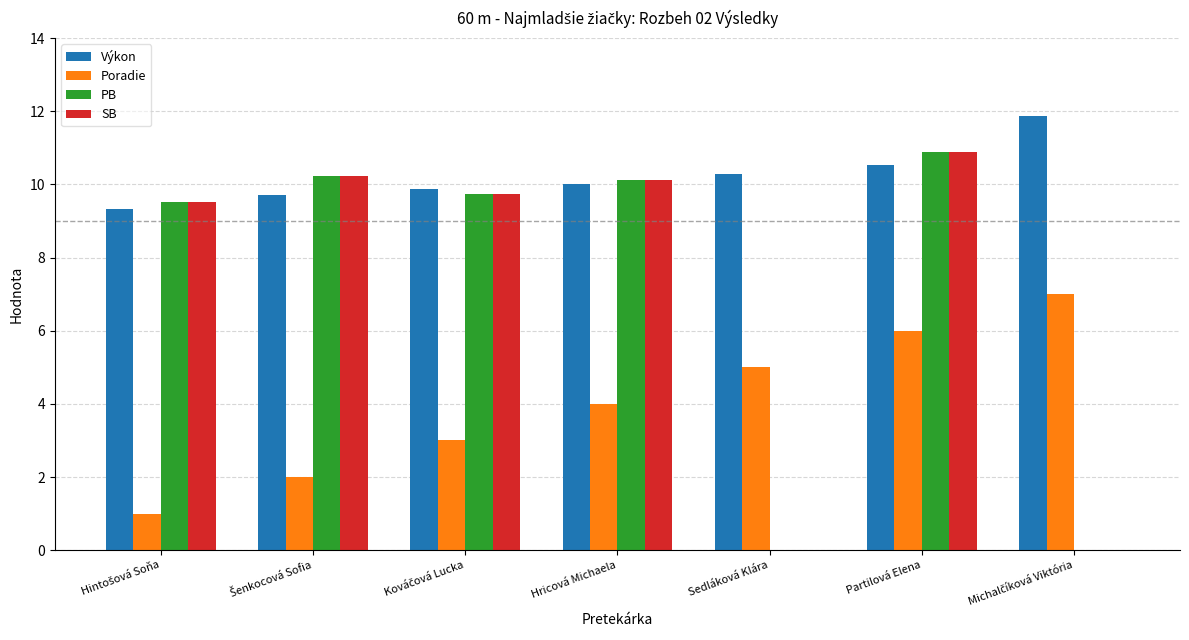

Which category has the highest value in the SB series?

Partilová Elena